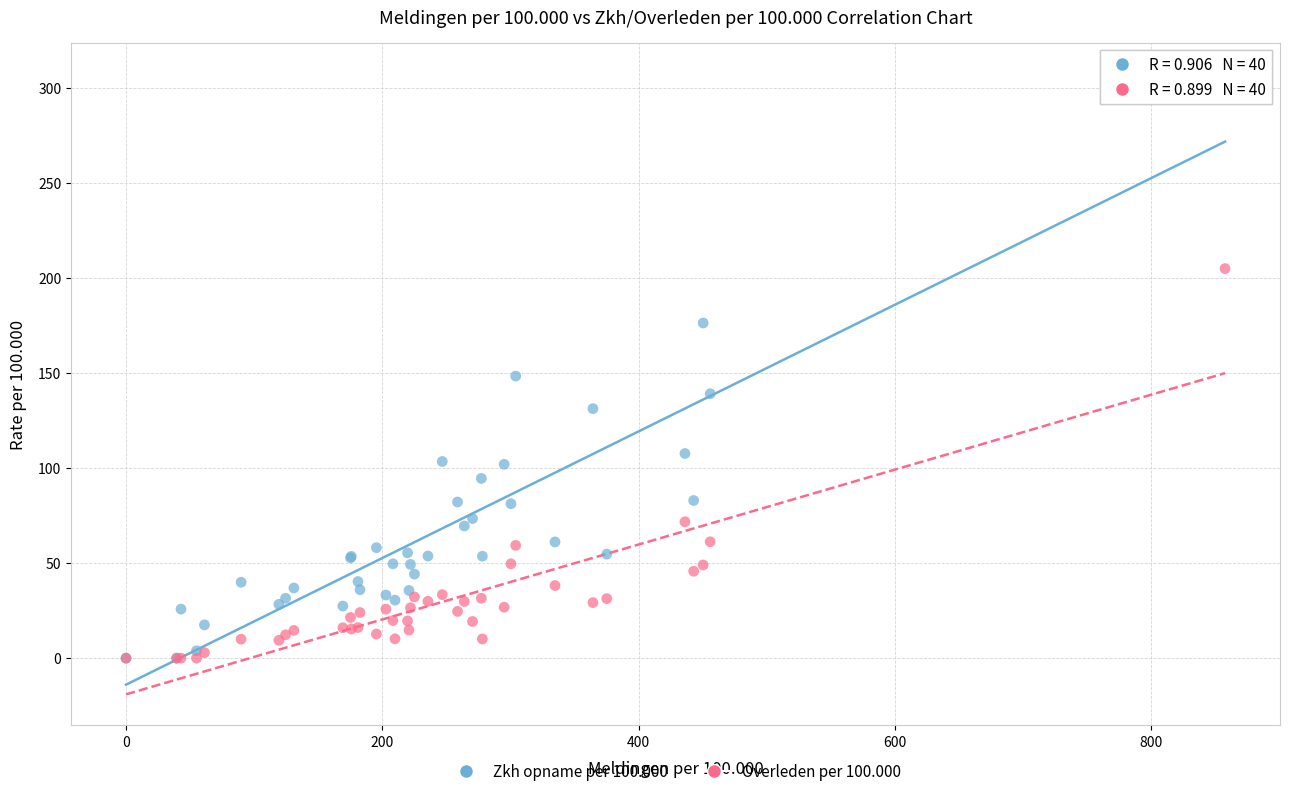

Across all series, what Y value is closest to 153?

148.3